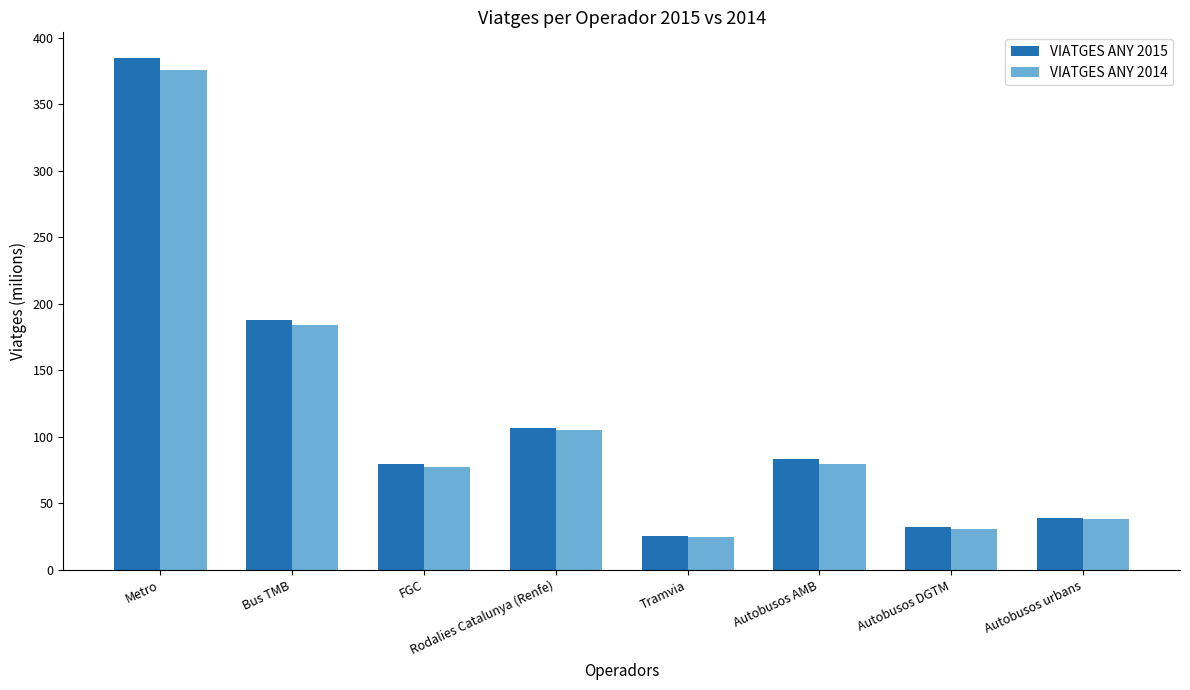

Are the bars horizontal?

No